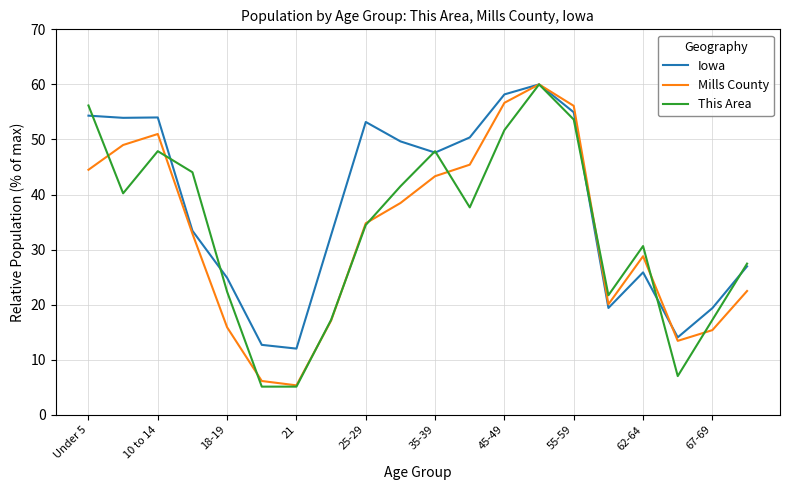

What is the greatest value displayed?

60.0